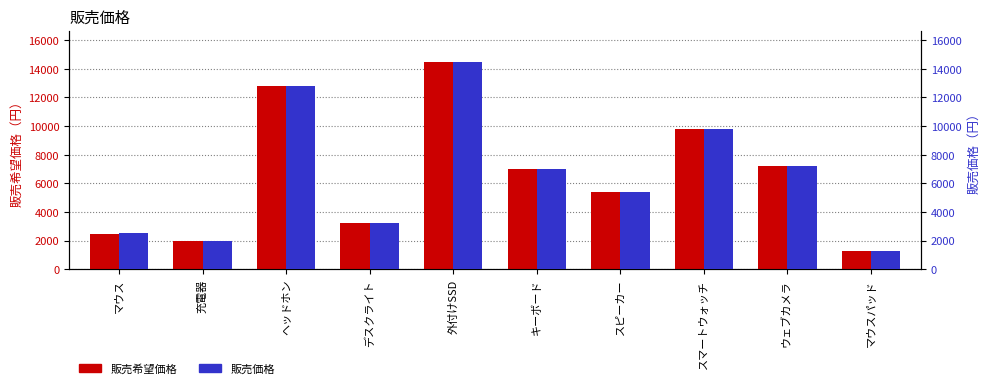

What is the value of the 販売希望価格 bar at the 8th from the left?

9800